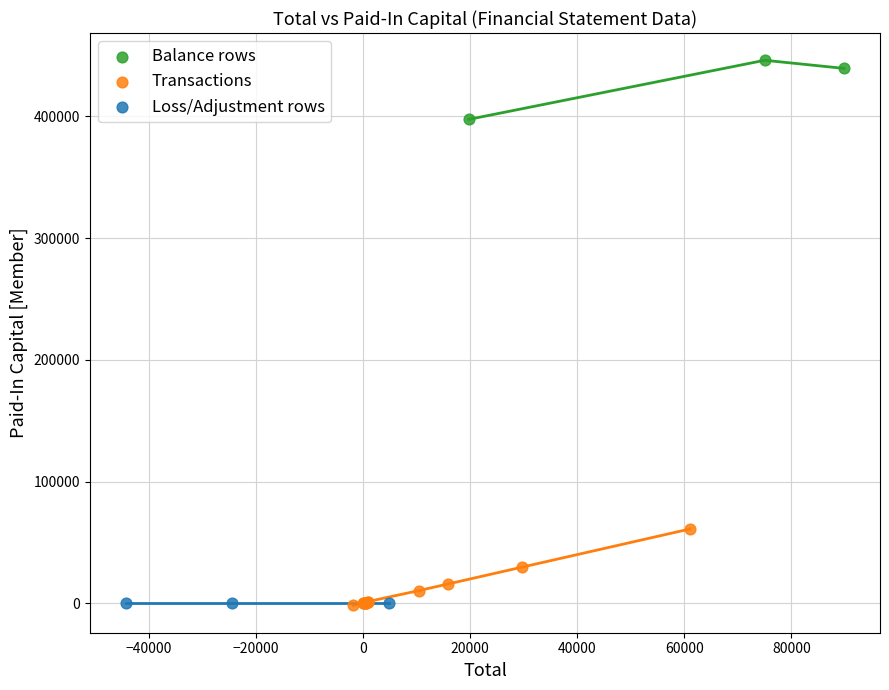

Which series contains the highest Y value?

Balance rows